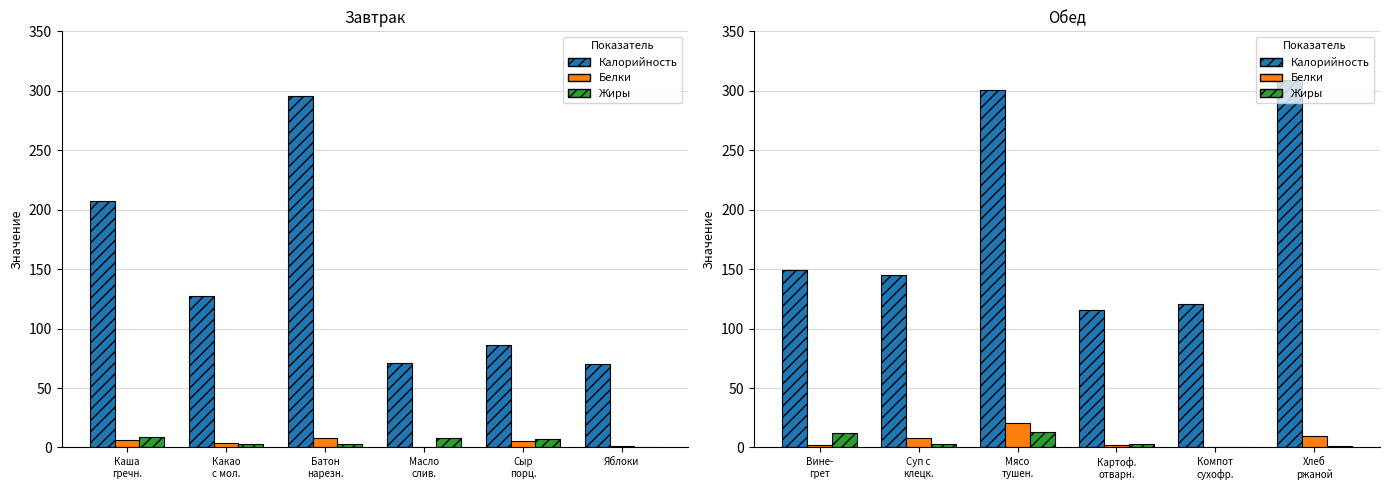

How many data points does each series have?

6